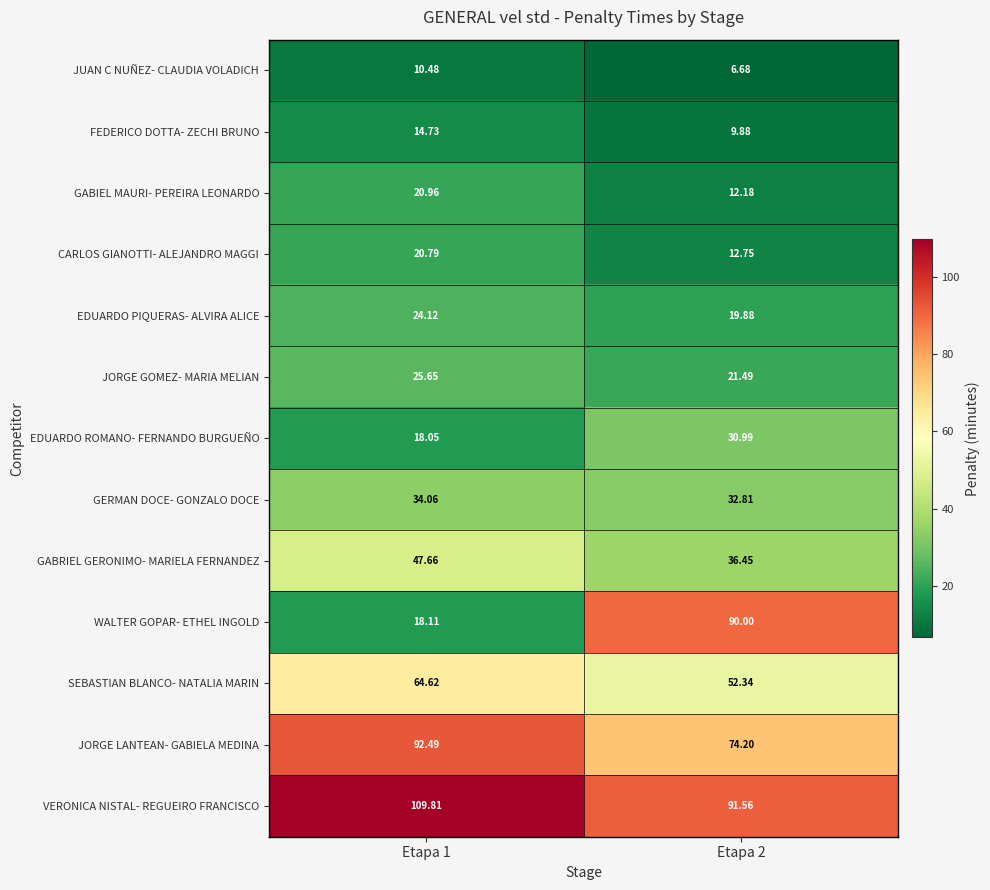

Is the value of WALTER GOPAR- ETHEL INGOLD at Etapa 1 greater than the value of GABRIEL GERONIMO- MARIELA FERNANDEZ at Etapa 2?

No